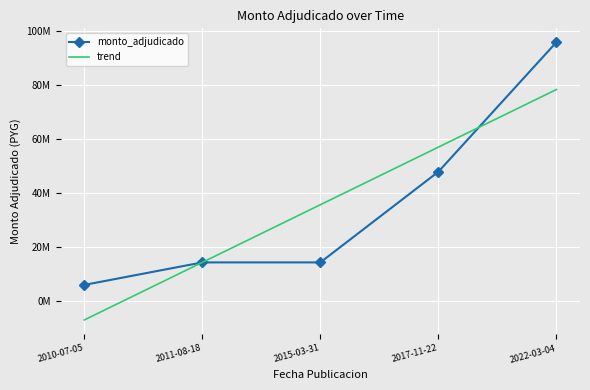

Between 2010-07-05 and 2015-03-31, which series saw the biggest shift?

trend